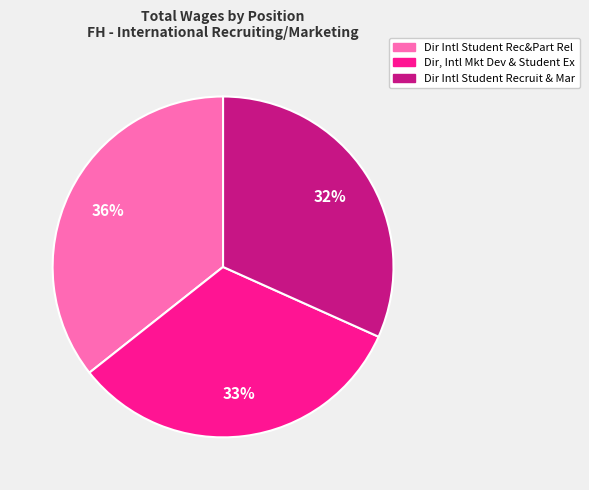

To the nearest percent, what is the average slice percentage?

33%